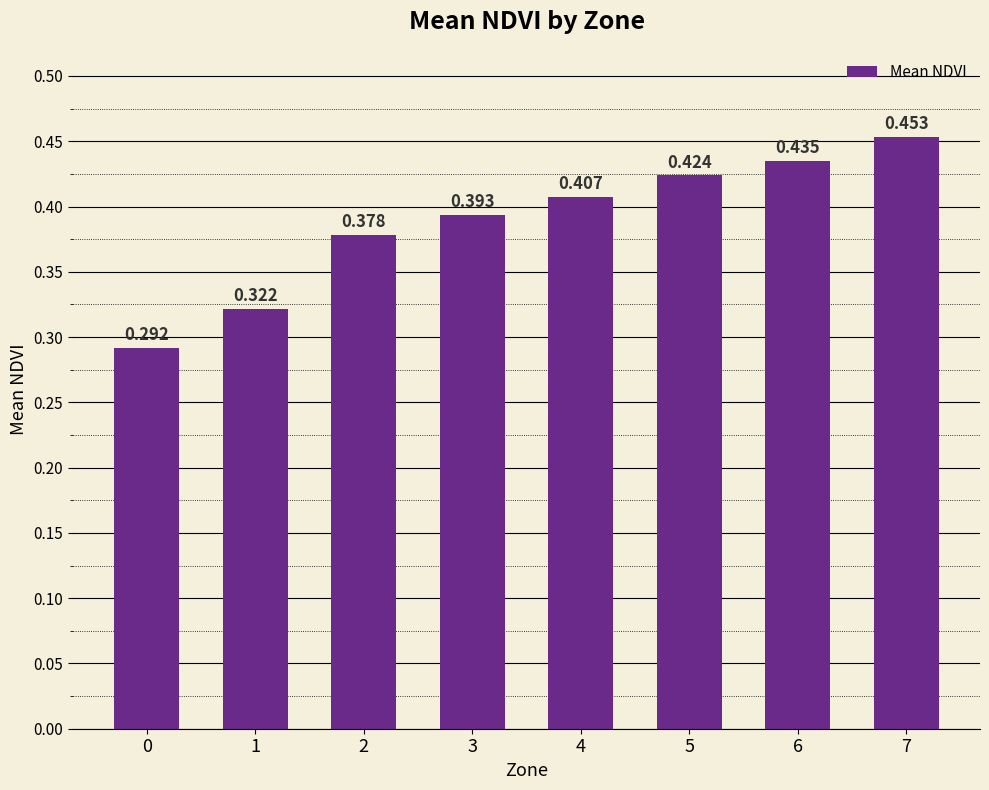

List the labels in order of value, largest first.

7, 6, 5, 4, 3, 2, 1, 0